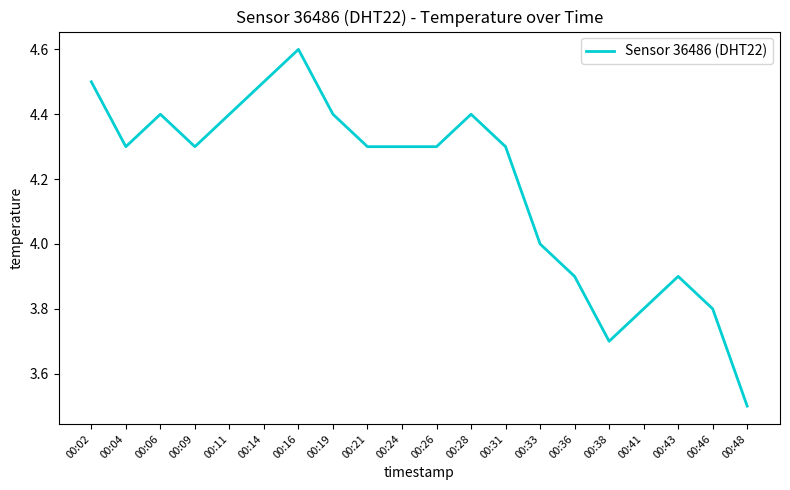

What is the difference between the values at 00:06 and 00:41?

0.6